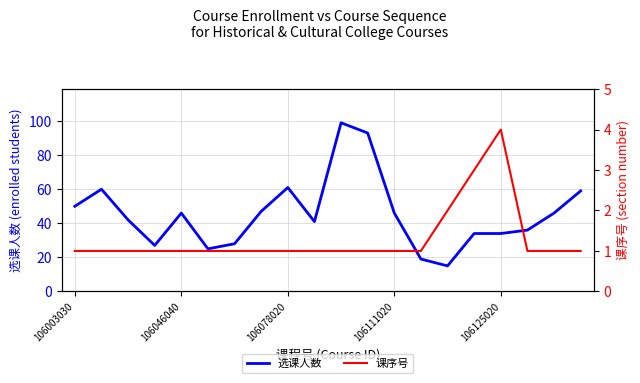

True or false: 选课人数 has a value of 46 at 106046040.

True